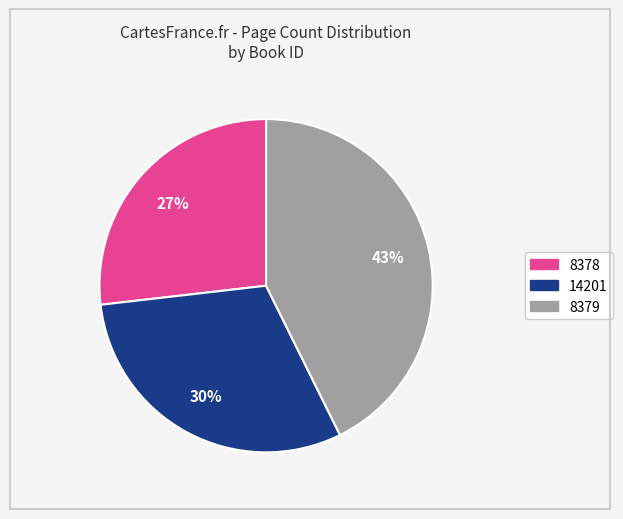

What percentage is the 14201 slice, to the nearest percent?

30%